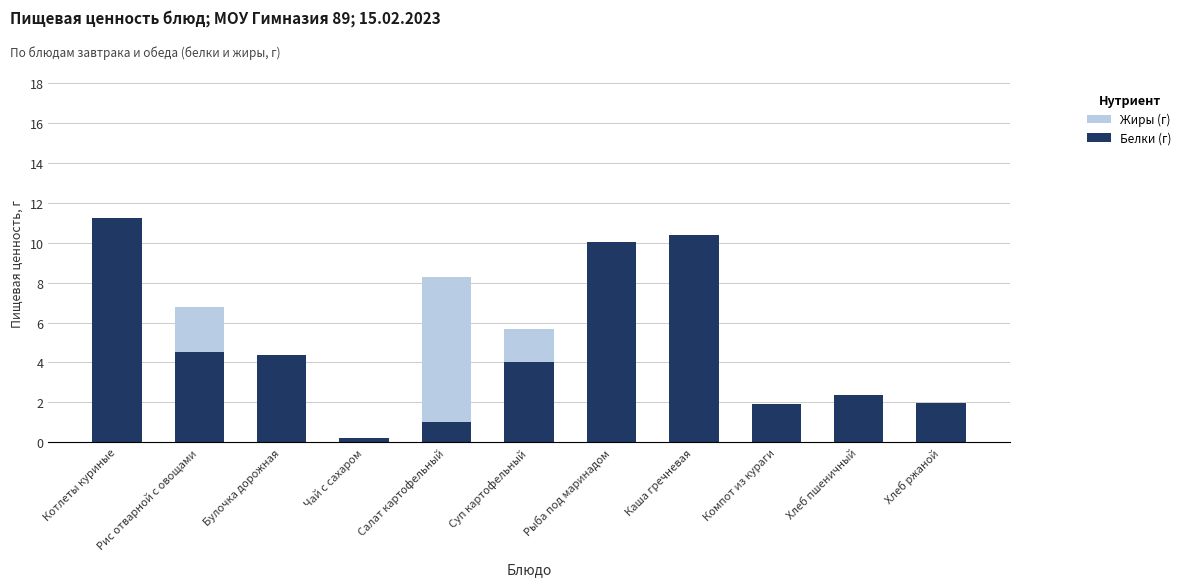

The value of Жиры (г) at Котлеты куриные is 4.2. True or false?

False